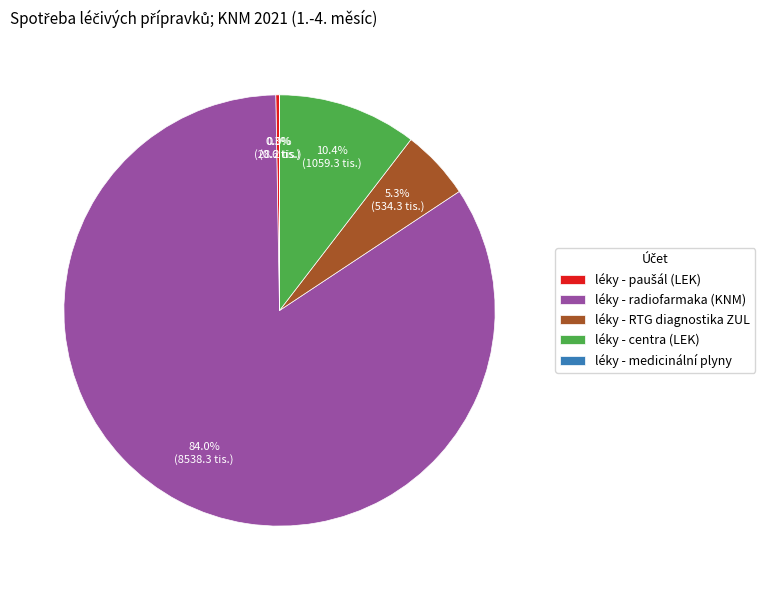

To the nearest percent, what is the difference between the largest and smallest slice percentages?

84%